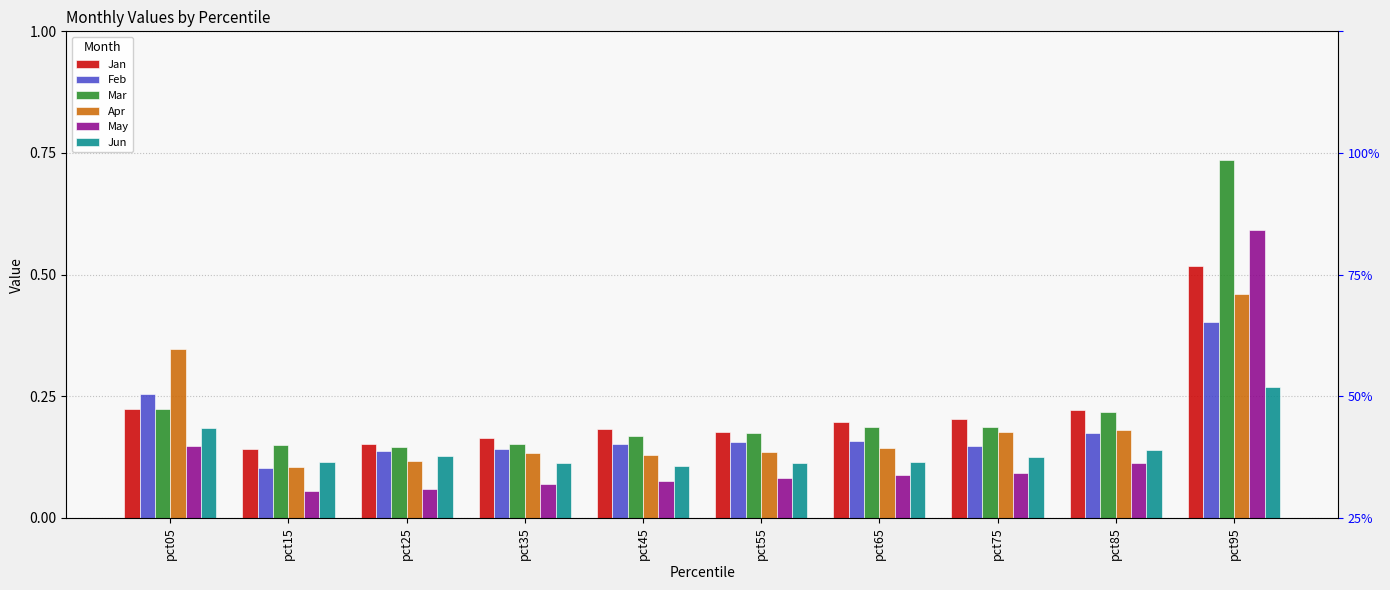

List the labels in order of Jan value, largest first.

pct95, pct05, pct85, pct75, pct65, pct45, pct55, pct35, pct25, pct15